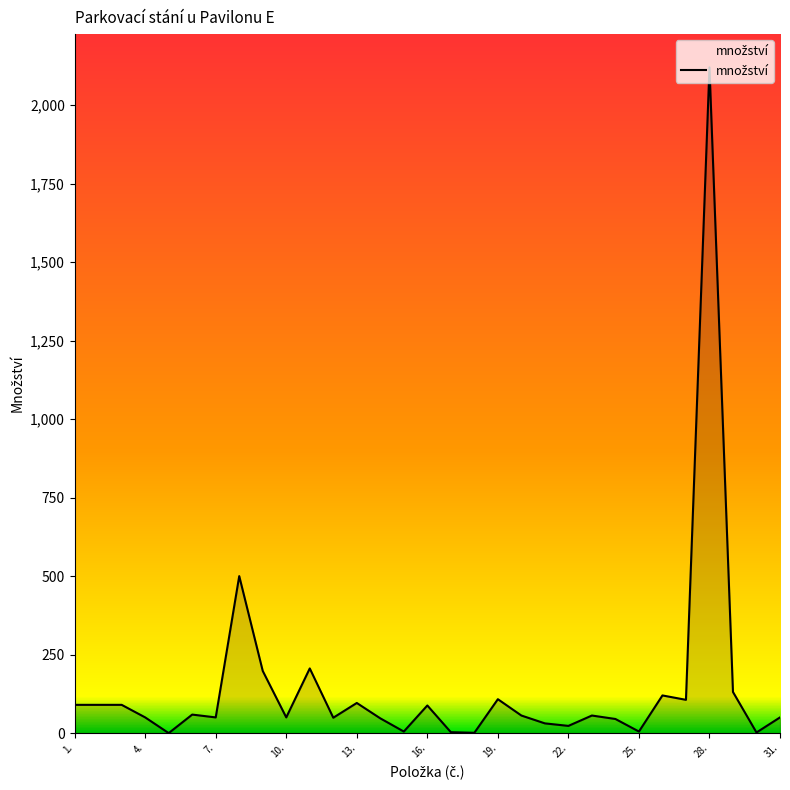

What is the sum of all values?

4525